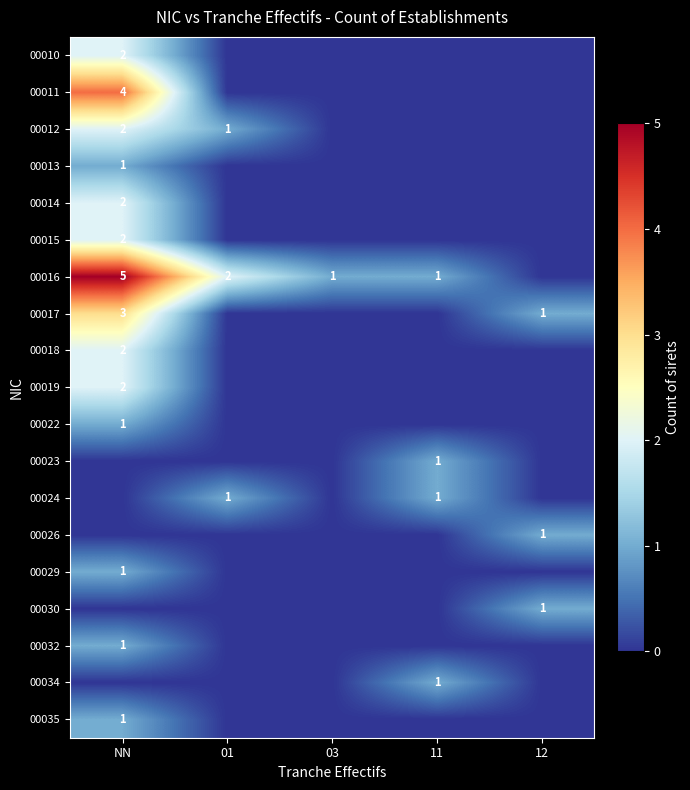

At which category is the sum across all series the highest?

NN